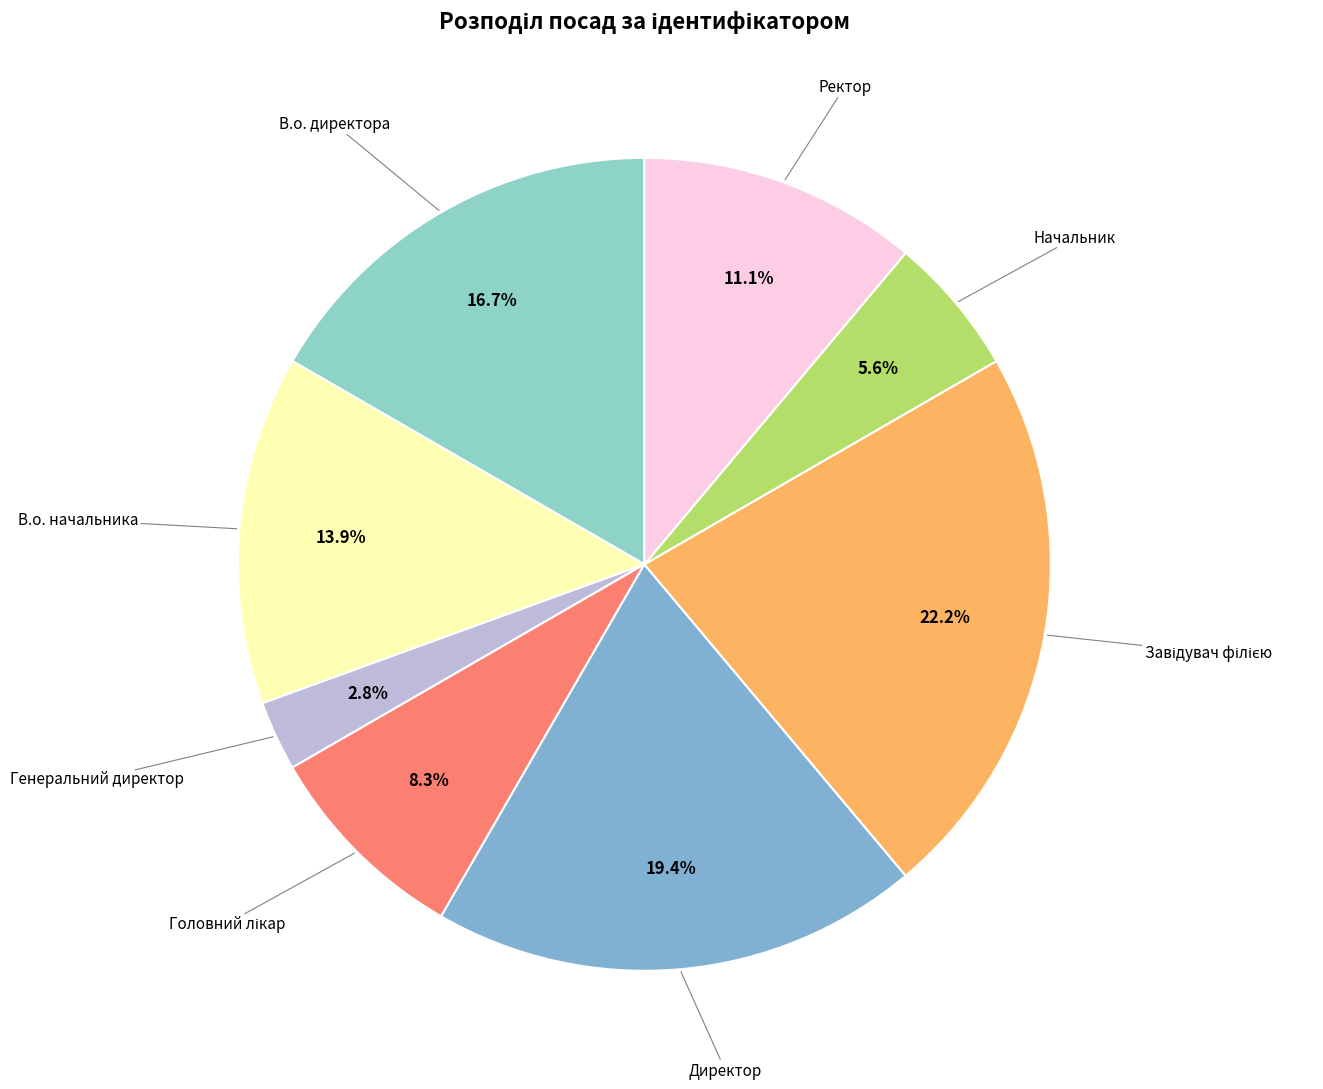

Count the number of slices in the pie.

8